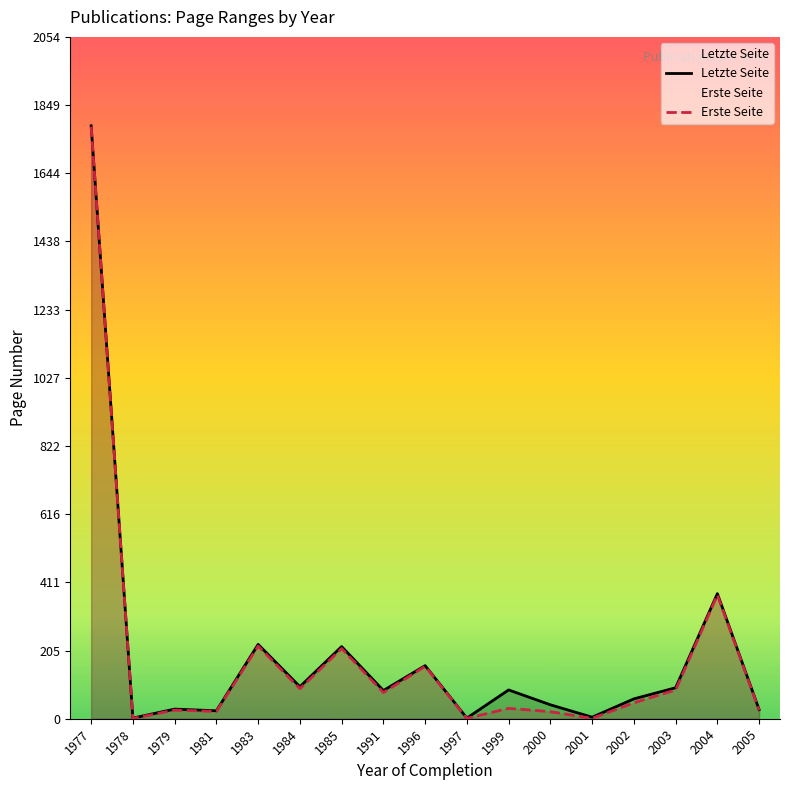

List the series in order of their overall mean, highest first.

Letzte Seite, Erste Seite